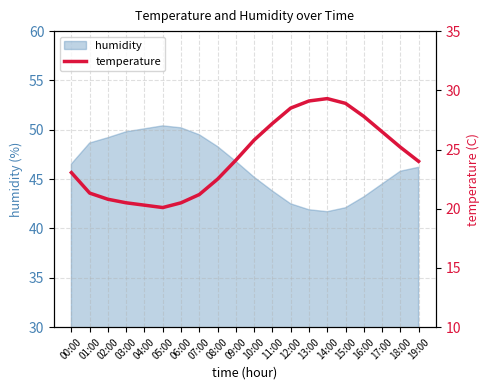

The chart shows a value of 39.8 at 08:00. True or false?

False